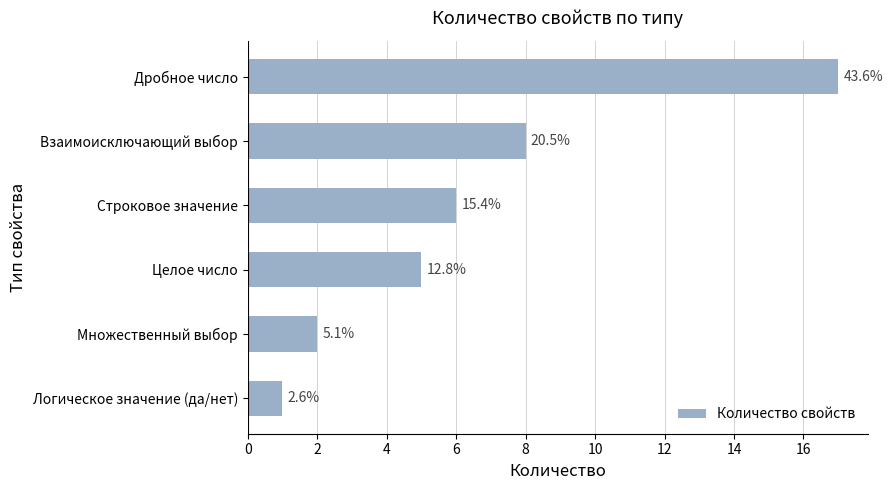

Does the chart contain any negative values?

No